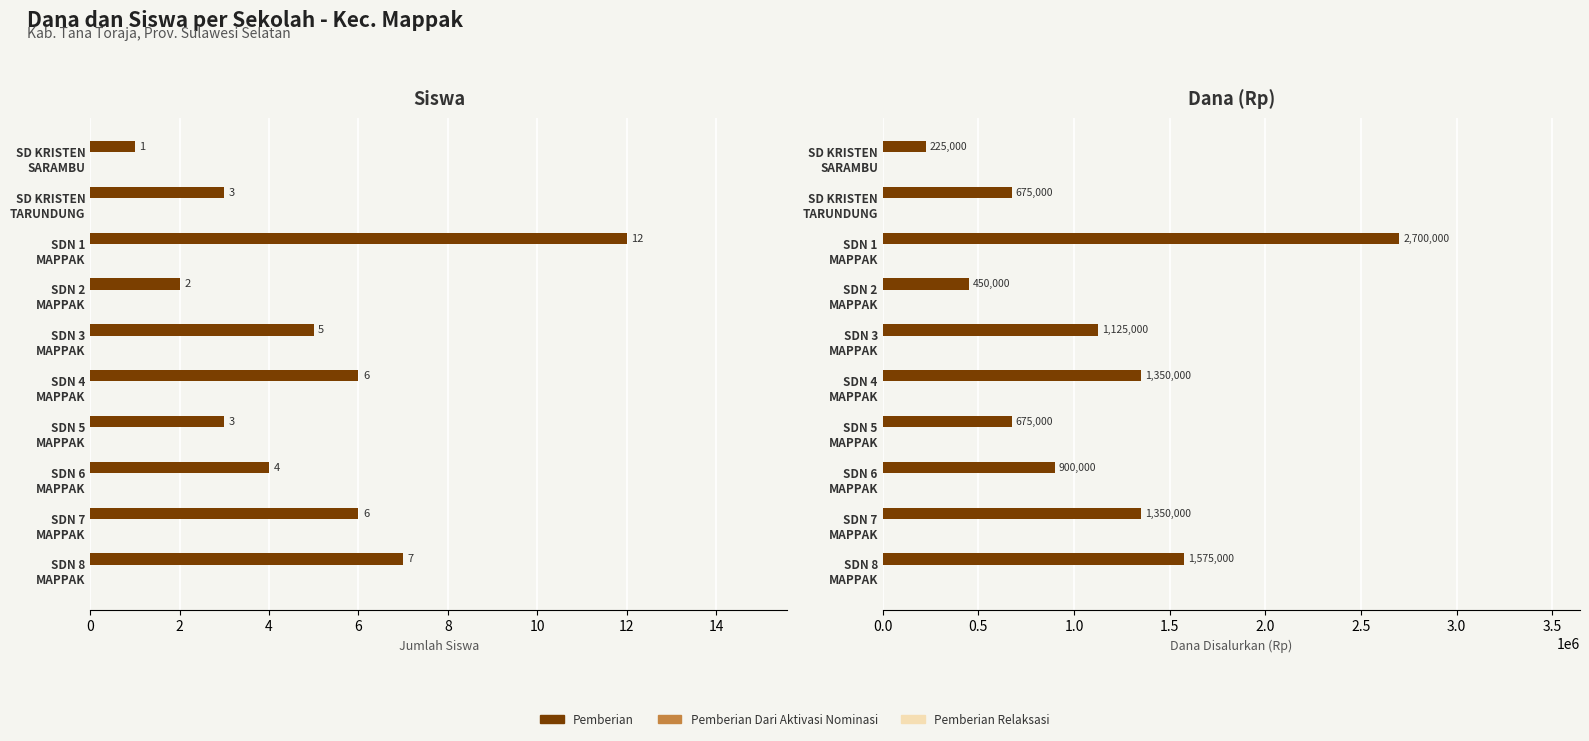

Count the number of data series in this chart.

6